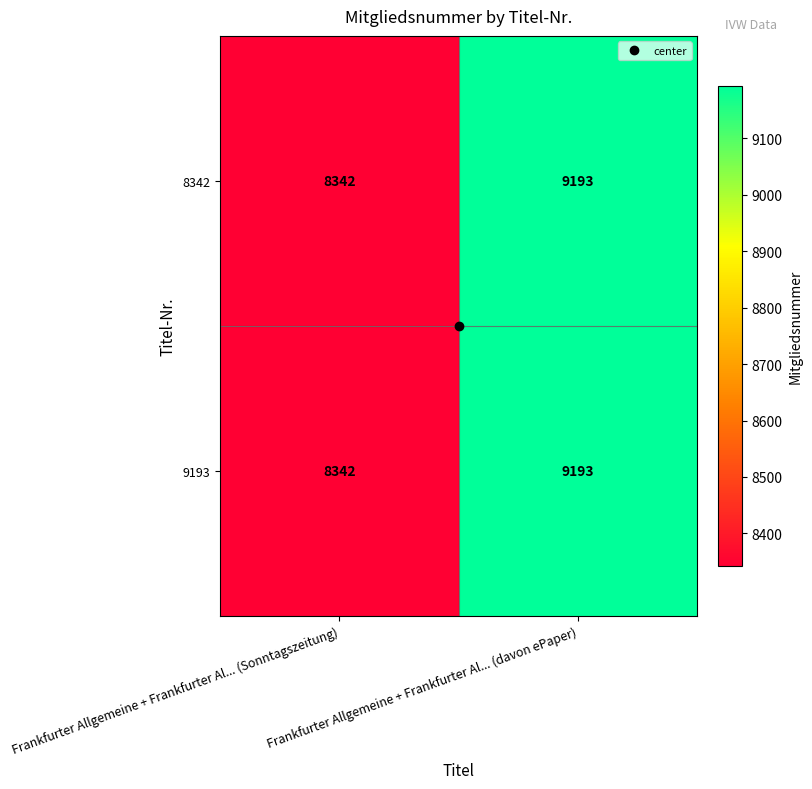

What is the difference between the maximum and minimum values in the 8342 series?

851